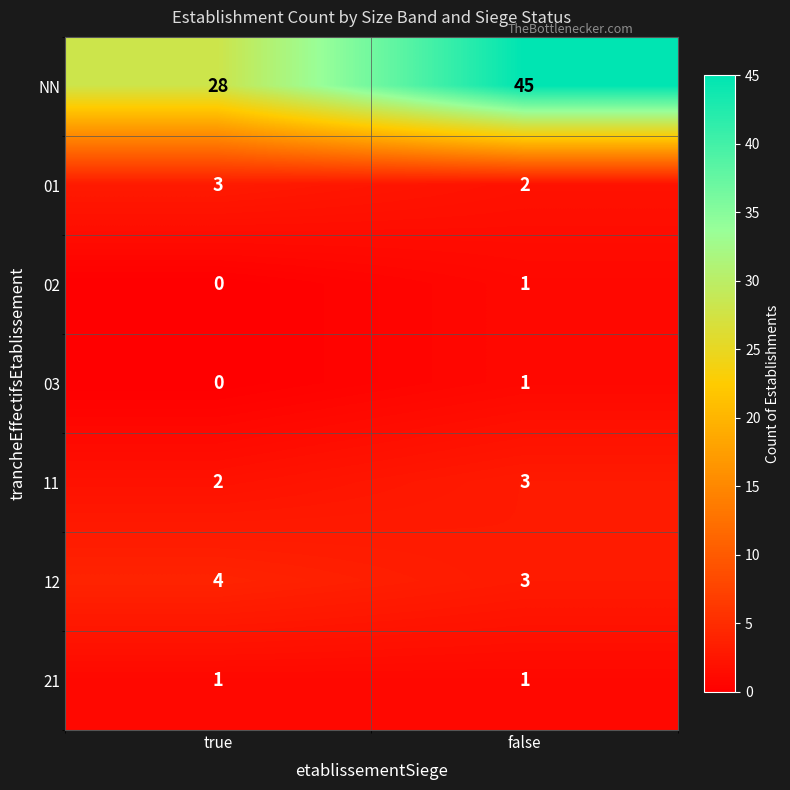

Reading right to left, list all the values displayed in this chart.

NN: false=45	true=28
01: false=2	true=3
02: false=1	true=0
03: false=1	true=0
11: false=3	true=2
12: false=3	true=4
21: false=1	true=1